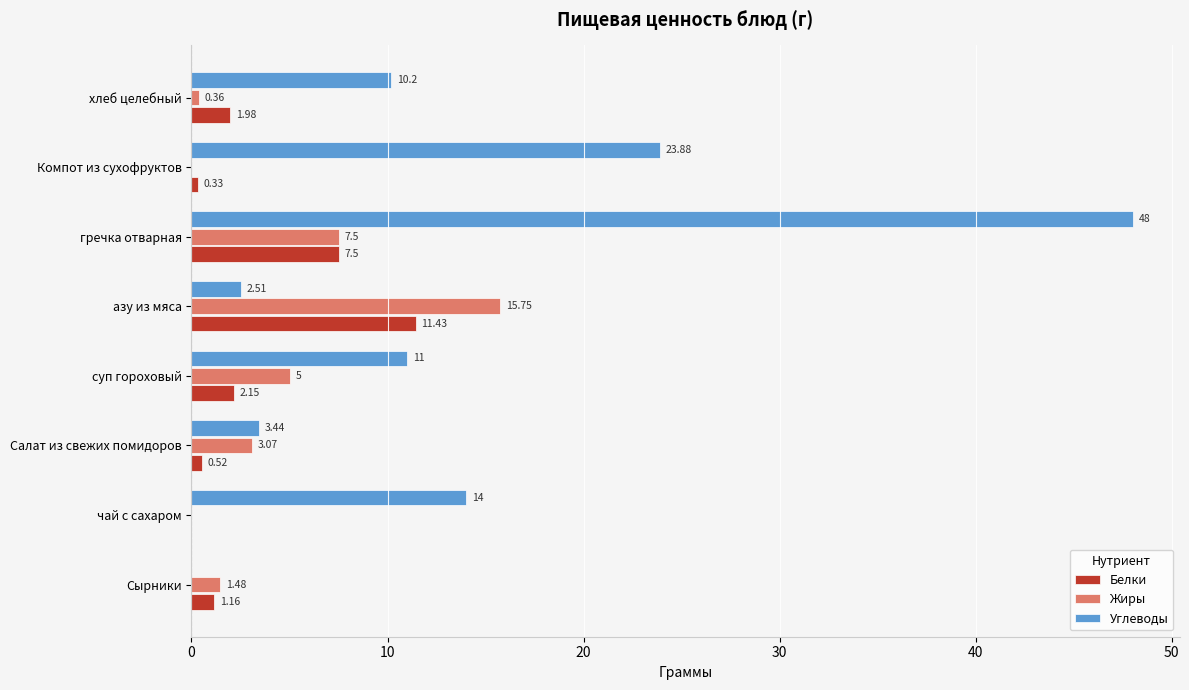

What is the sum of the Жиры values at азу из мяса and суп гороховый?

20.8